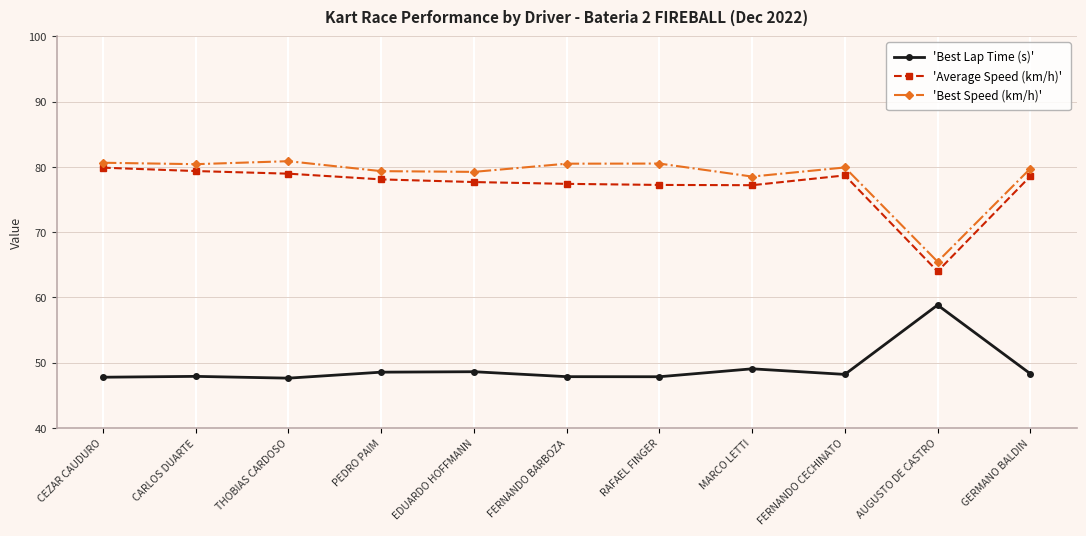

What value does the 'Best Speed (km/h)' series have at THOBIAS CARDOSO?

80.9